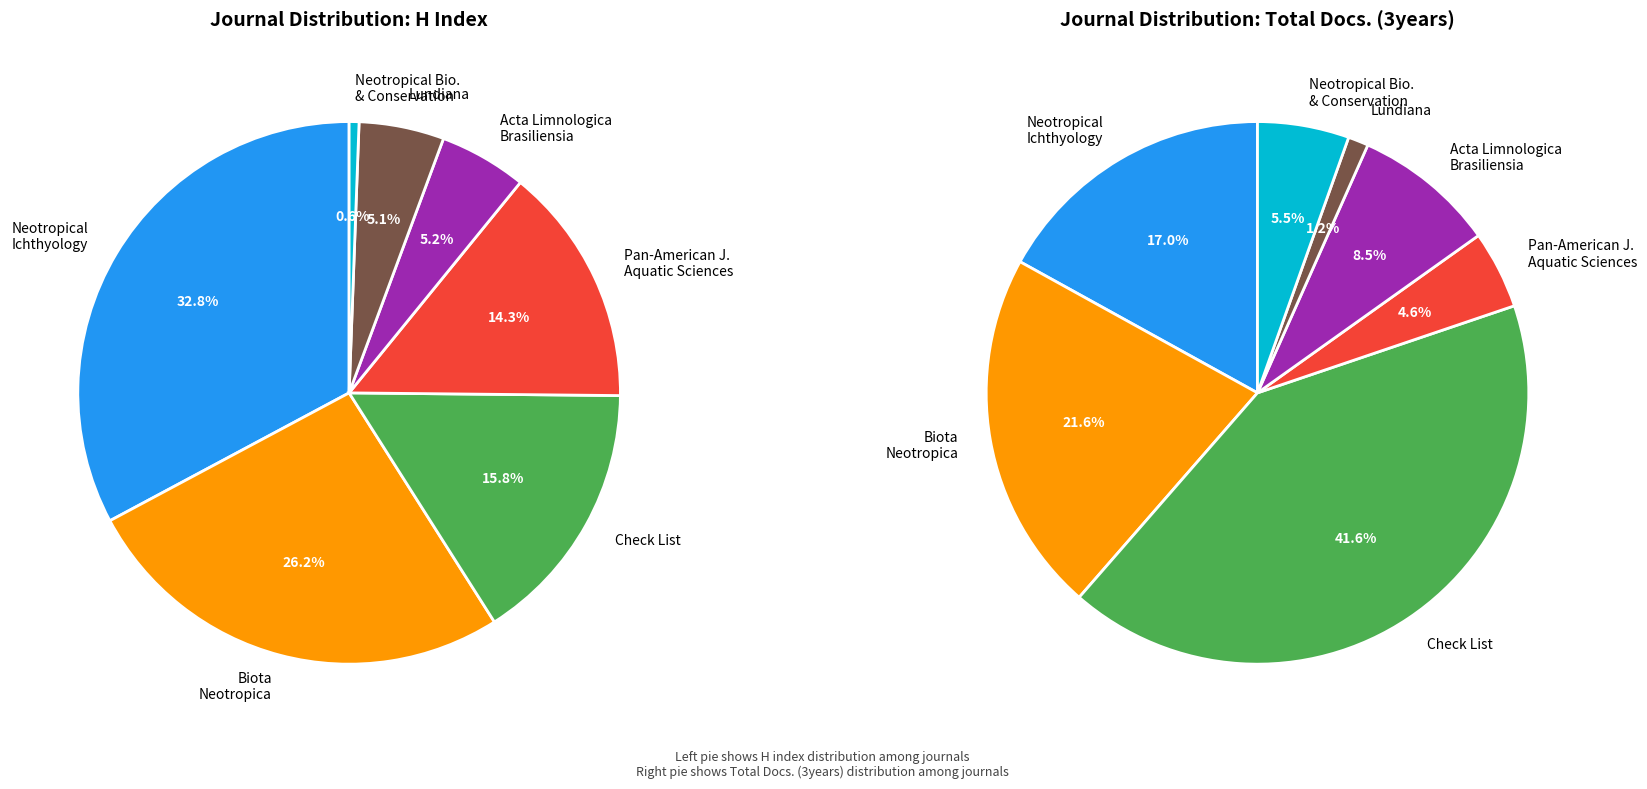

To the nearest percent, what portion does Pan-American Journal of Aquatic Sciences represent?

14%